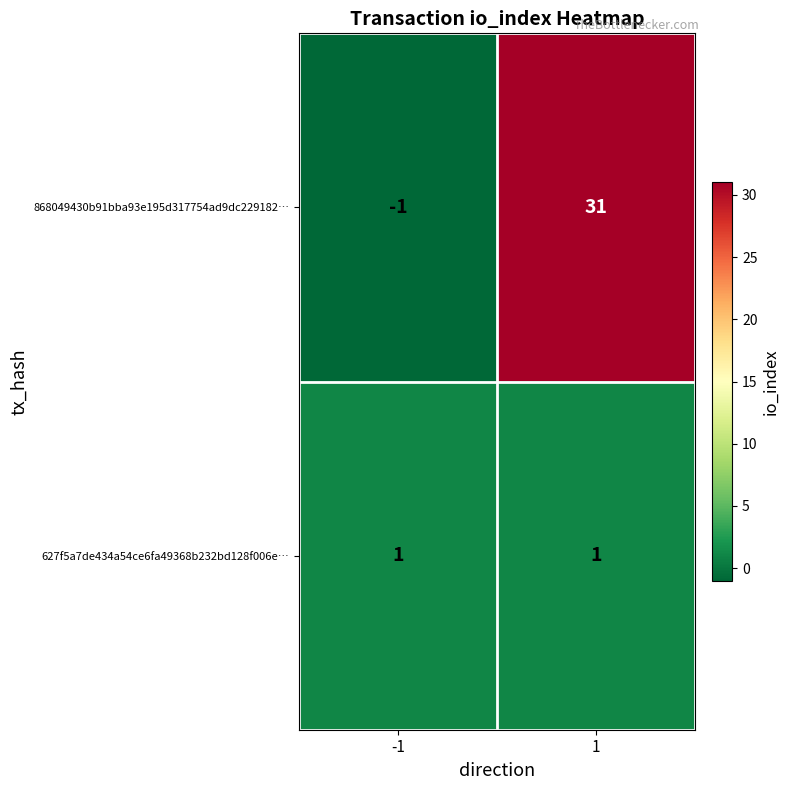

Count the number of data series in this chart.

2